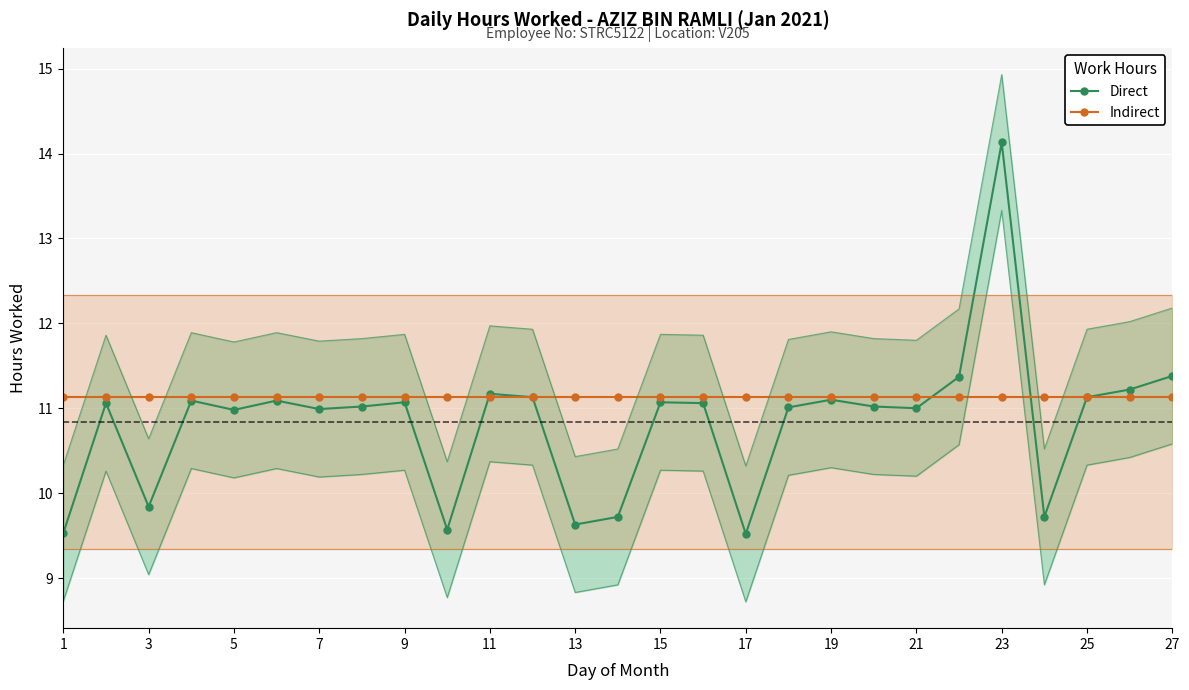

Count the number of data series in this chart.

2